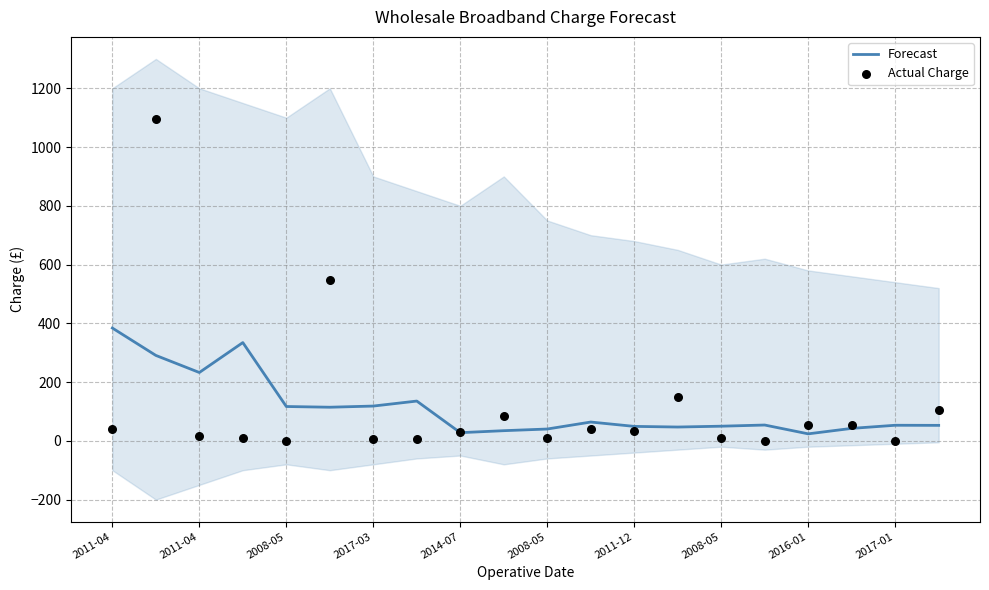

At how many categories does at least one series exceed 569?

1